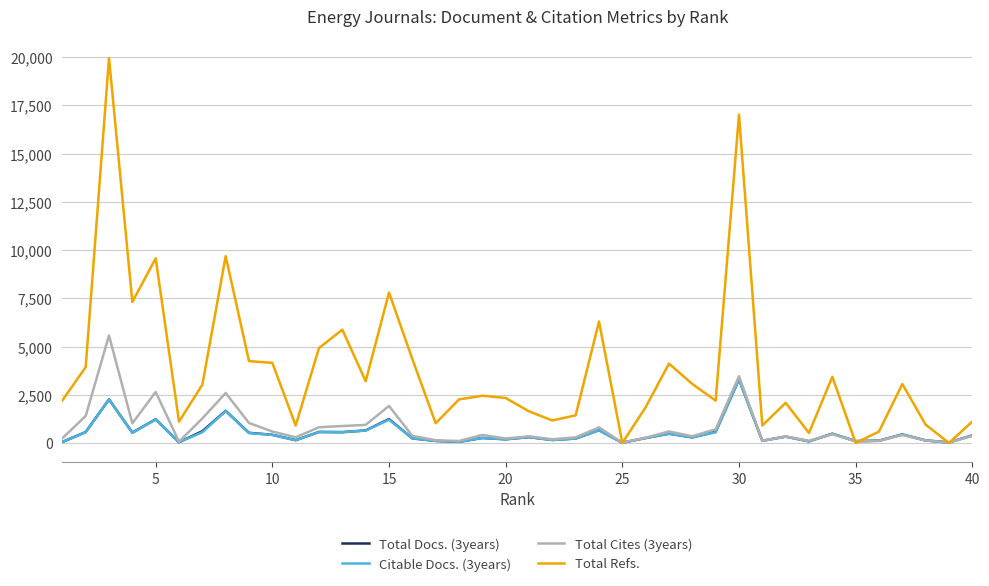

Which series has the largest total across all categories?

Total Refs.